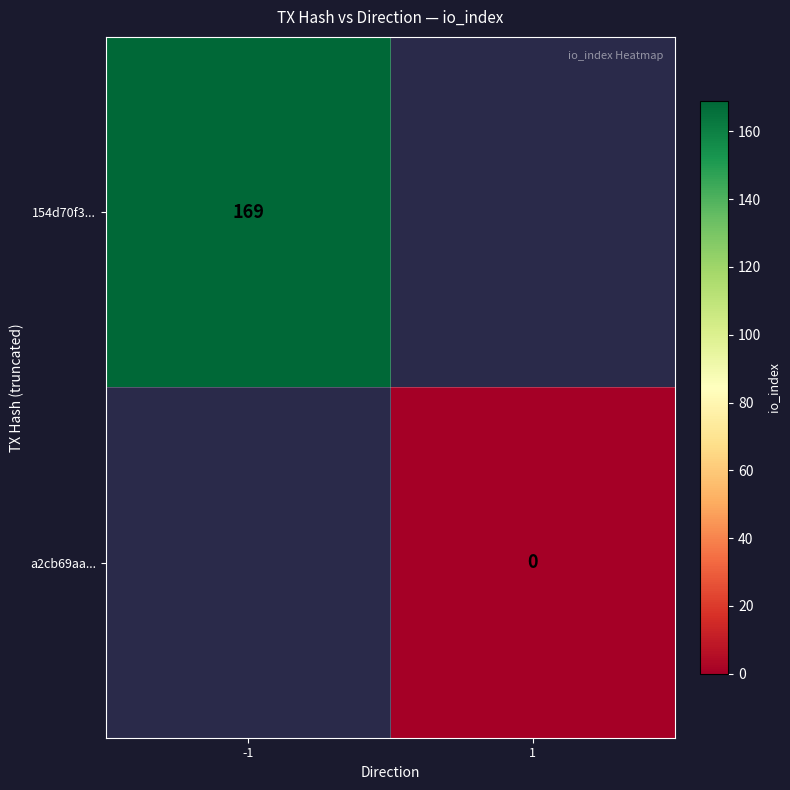

Count the number of categories in the chart.

2